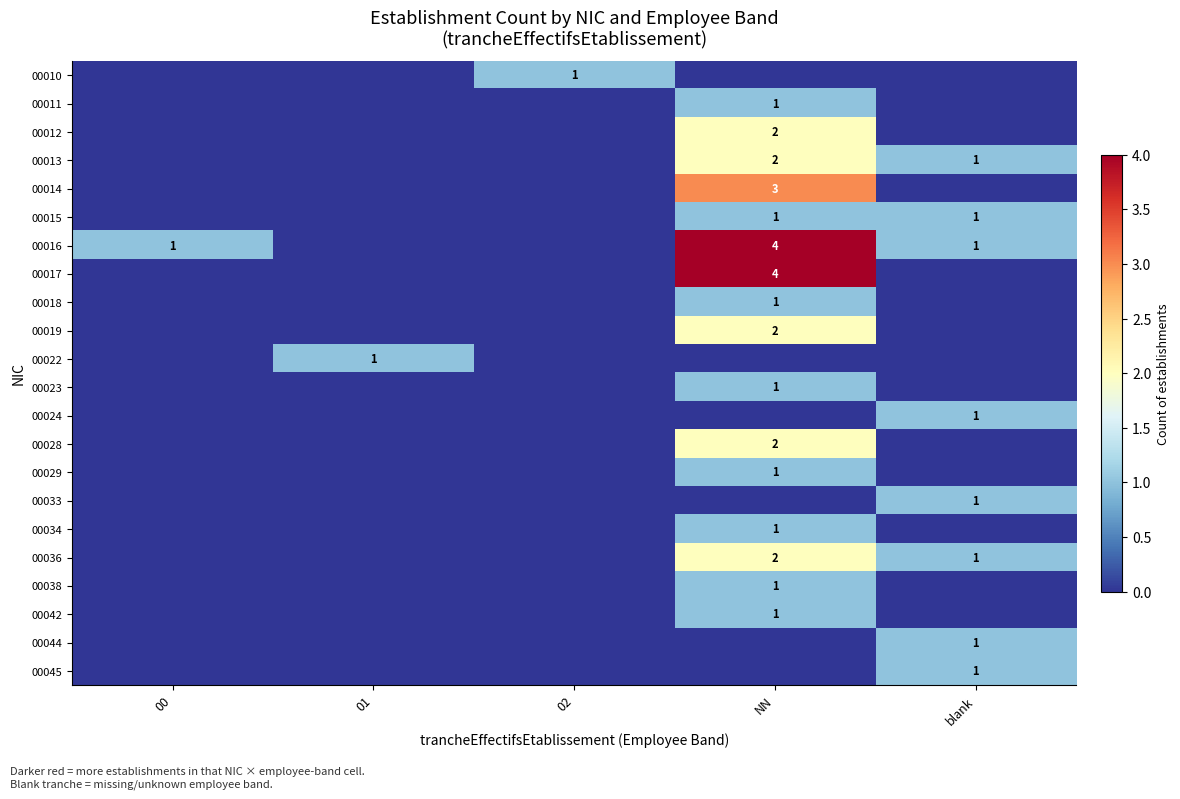

True or false: 00033 has a value of 1 at blank.

True